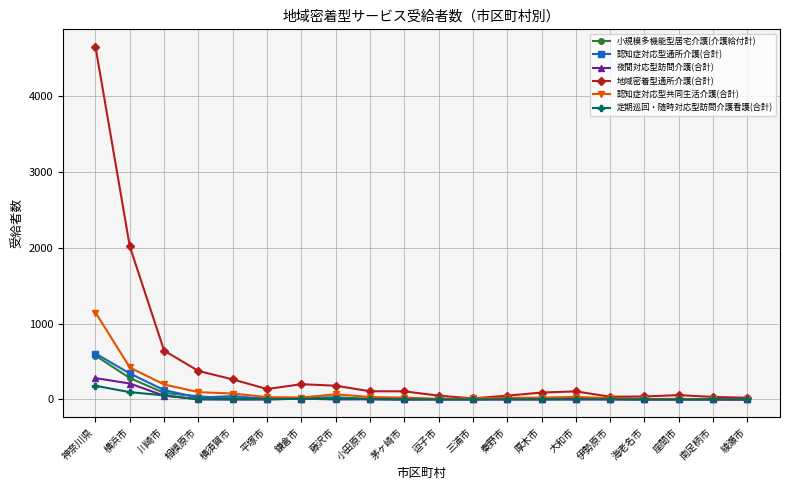

Does the chart display data point markers on the line(s)?

Yes